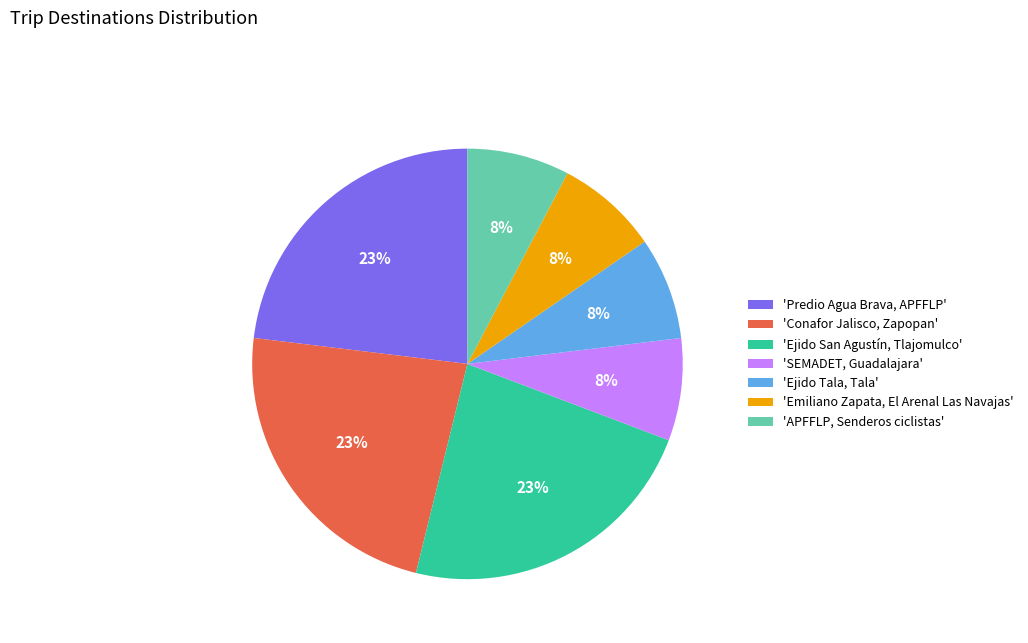

True or false: 'Predio Agua Brava, APFFLP' accounts for 23% of the total.

True